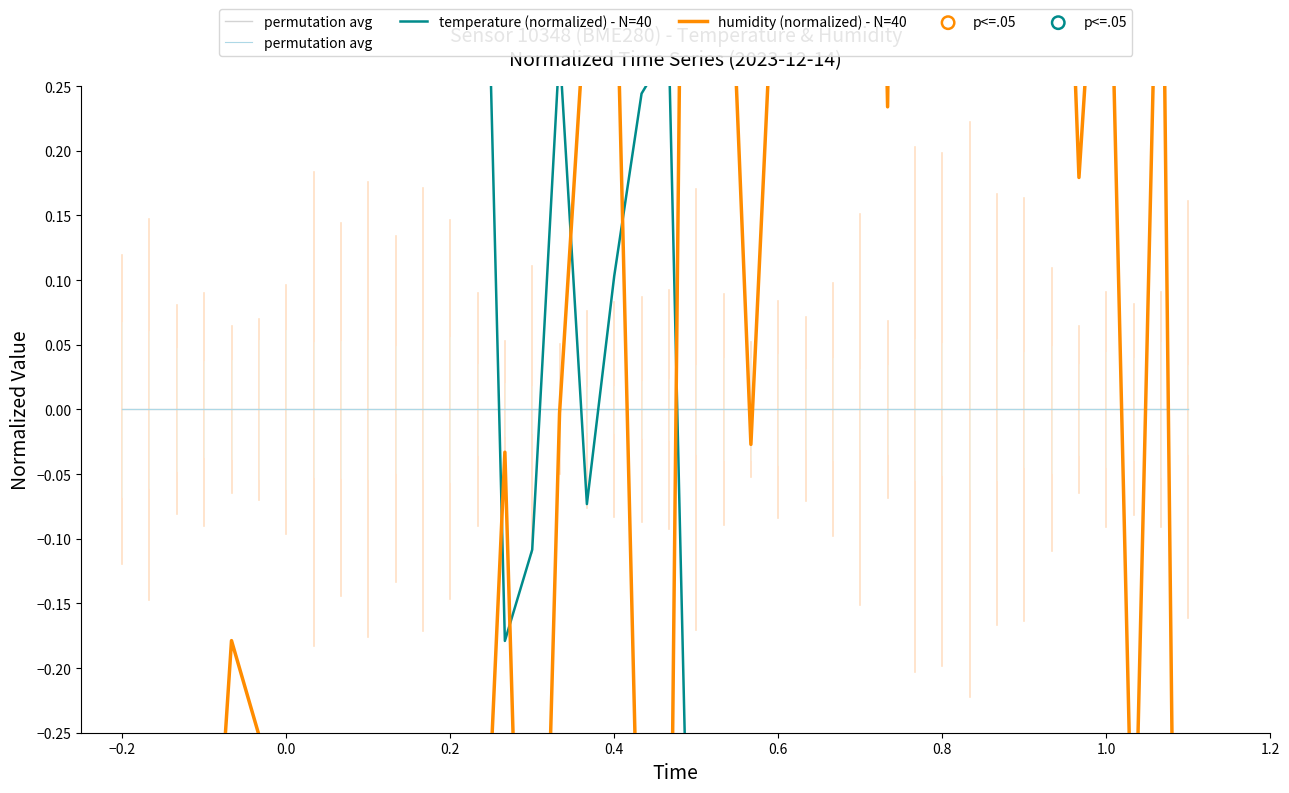

Which series reaches the maximum Y coordinate?

humidity